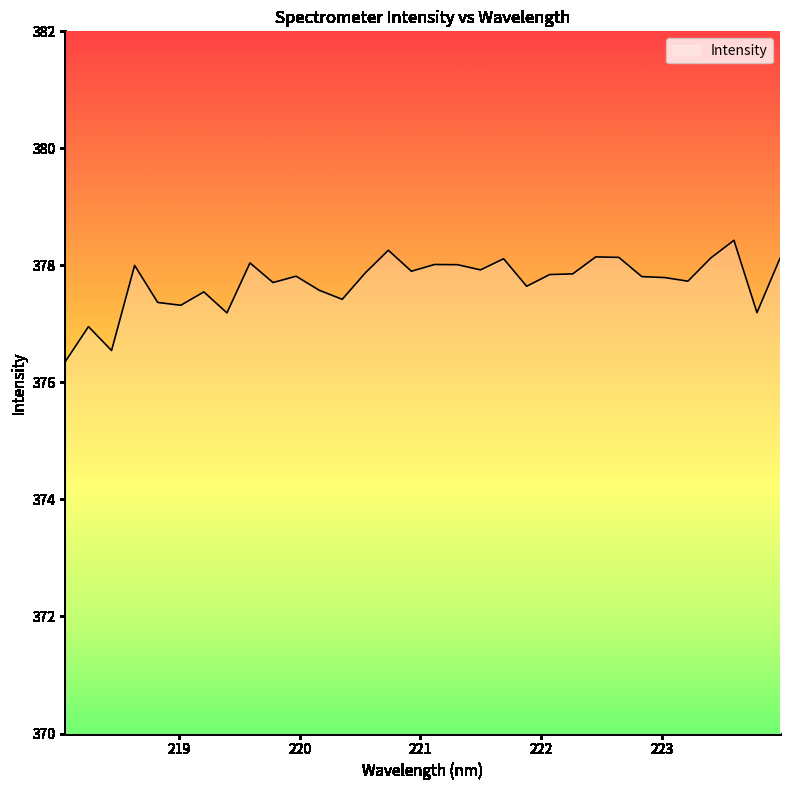

What is the greatest value displayed?

378.4